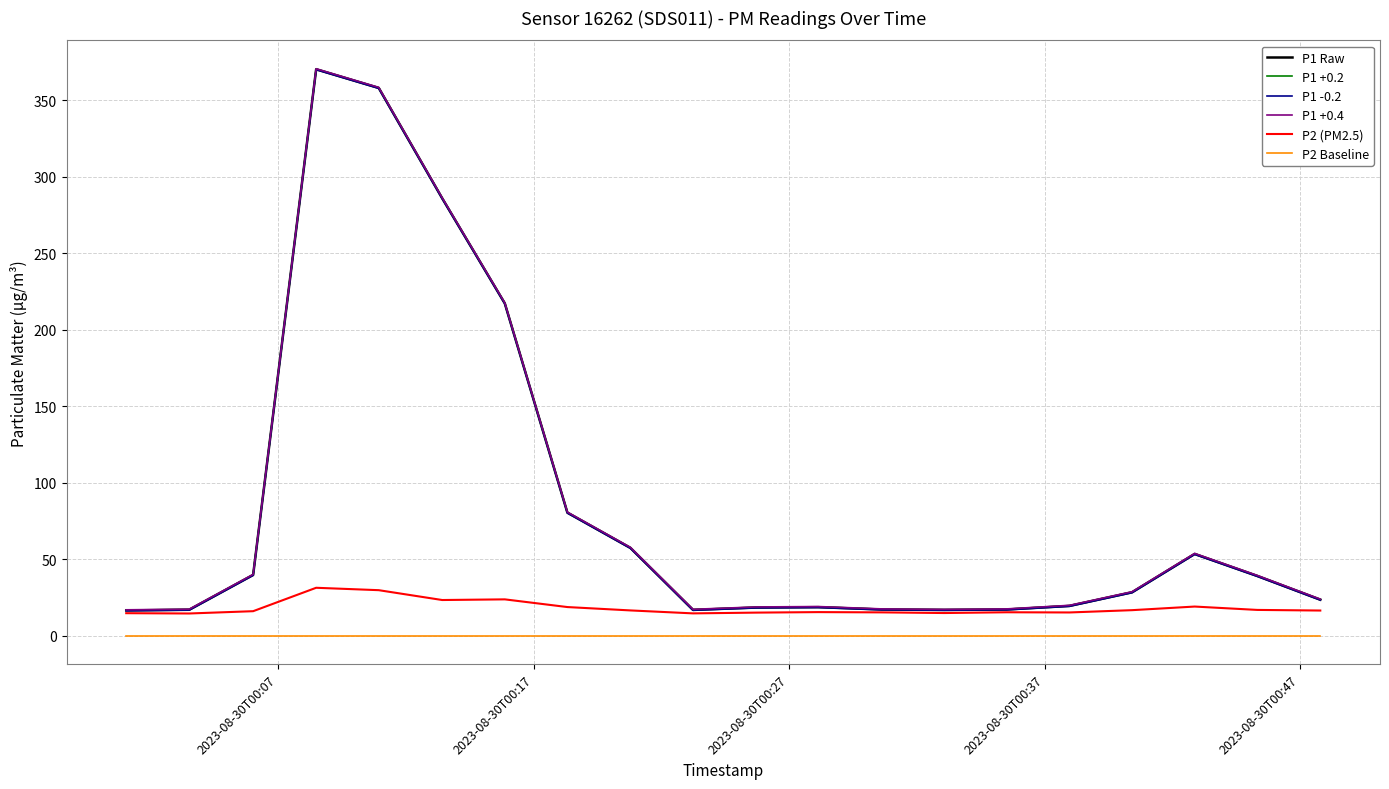

True or false: P2 Baseline and P1 Raw cross at least once.

False